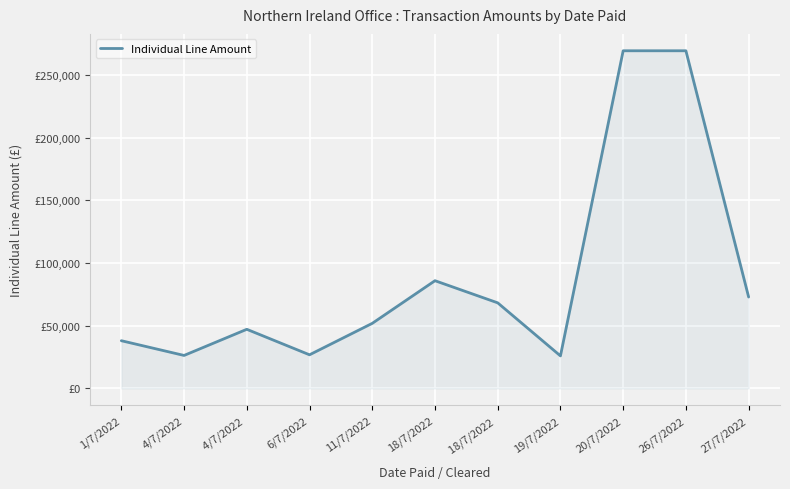

Reading left to right, list all the values displayed in this chart.

38070.0	26314.5	47172.0	26829.0	51918.5	85947.8	68281.9	25958.6	269400.0	269400.0	72917.8